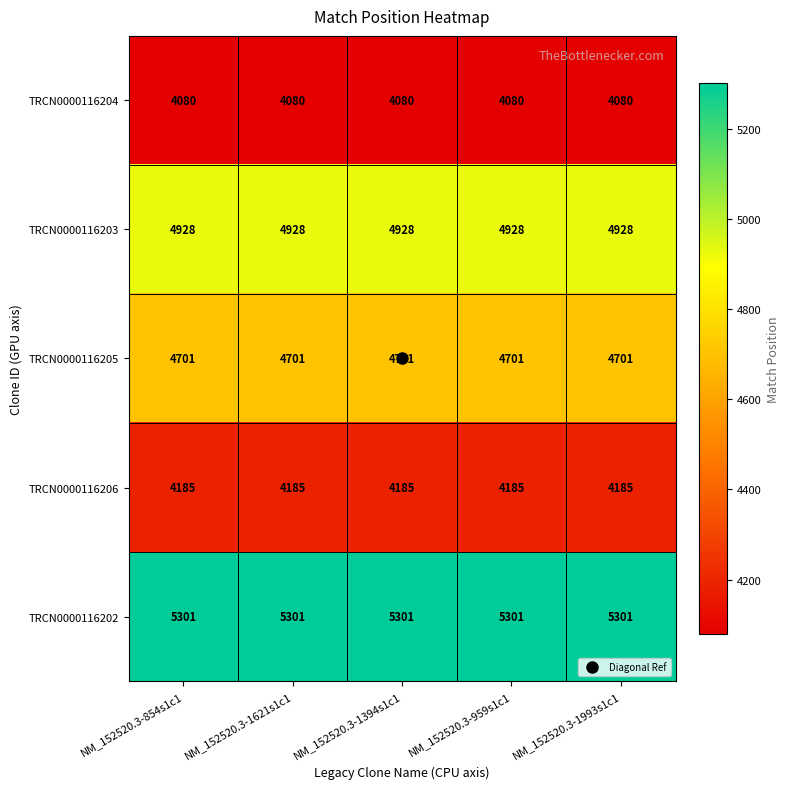

What value does the TRCN0000116204 series have at NM_152520.3-1394s1c1?

4080